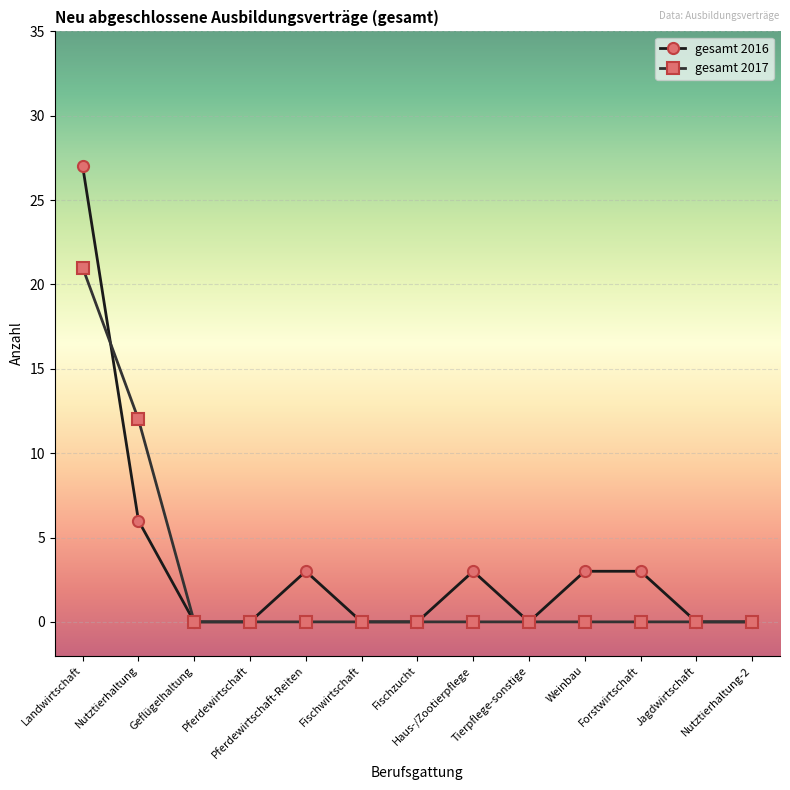

What is the average value of the gesamt 2016 series?

3